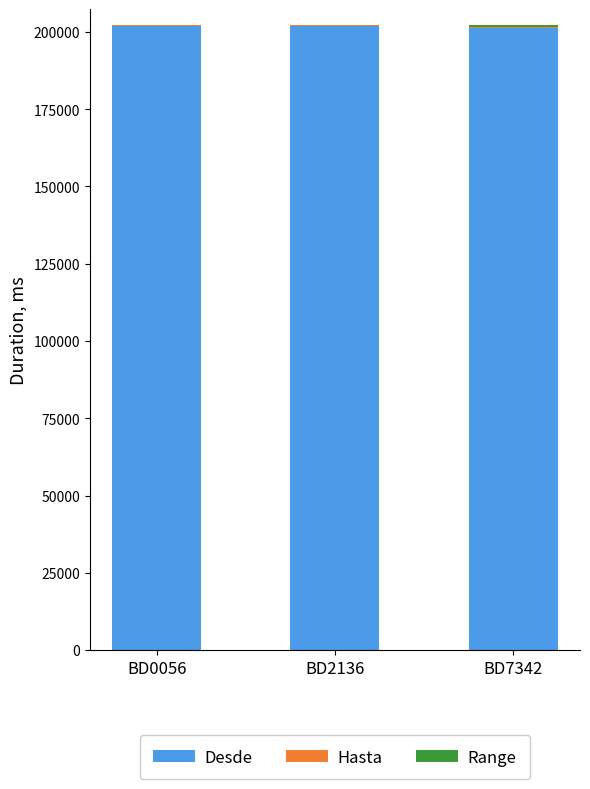

Between BD0056 and BD7342, which is larger?

BD0056